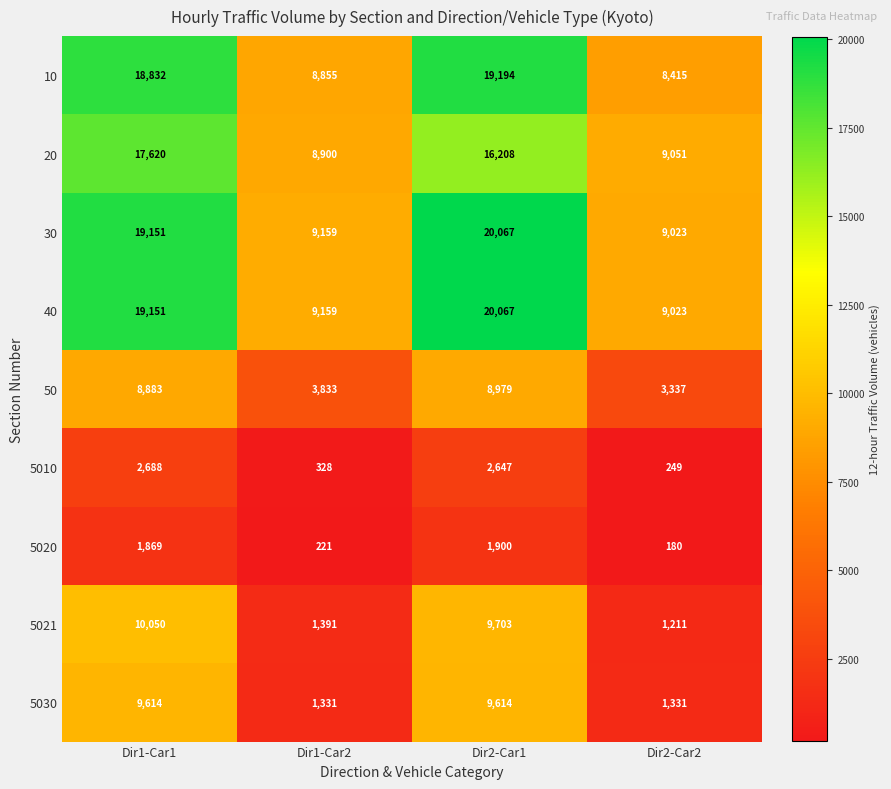

What is the sum of all 50 values?

25032